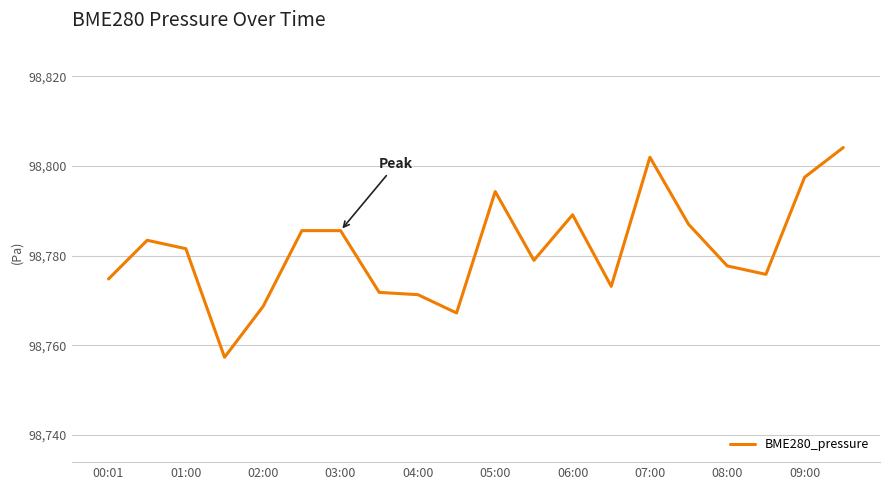

How many lines are shown in the chart?

1